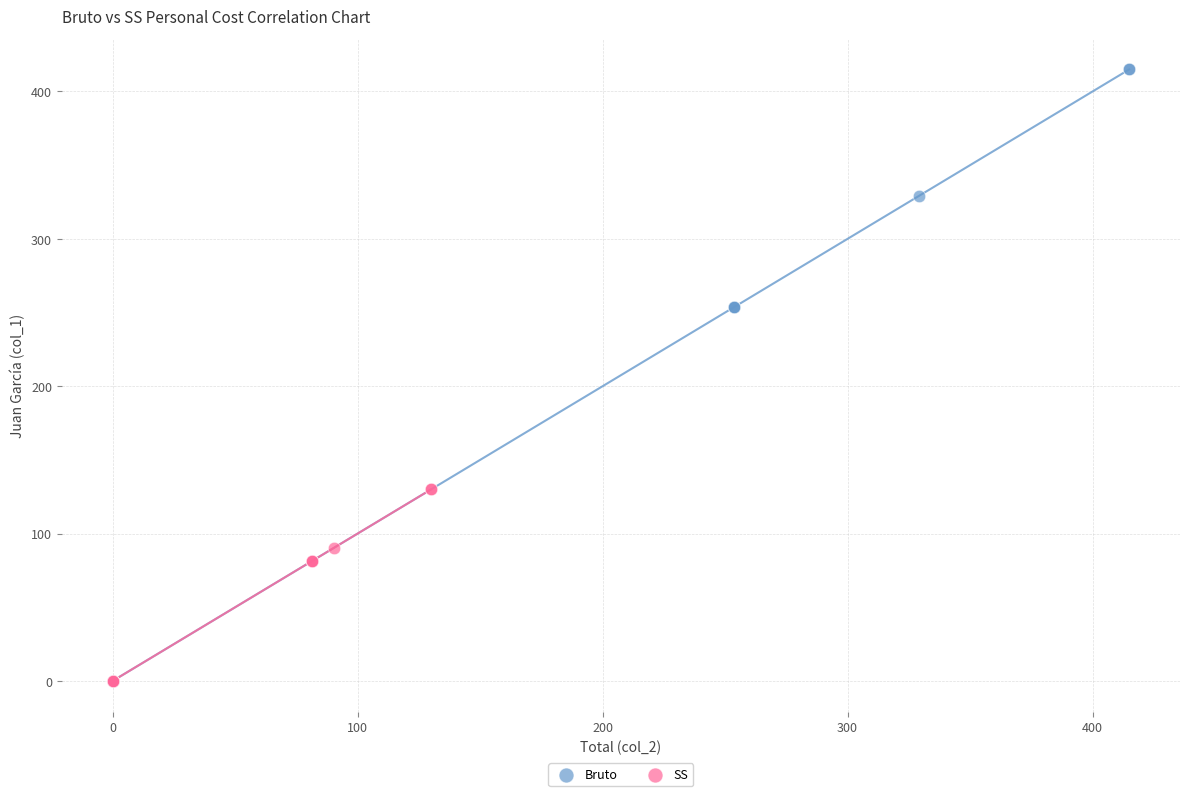

What are all the series names shown in the legend?

Bruto, SS